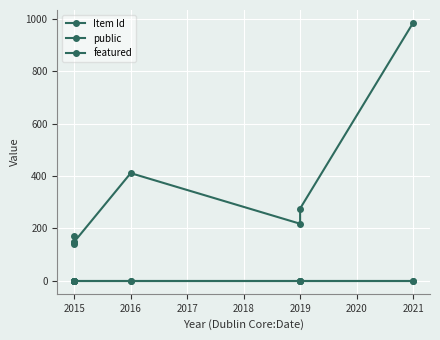

What is the value of the public point at the 3rd from the left?

1